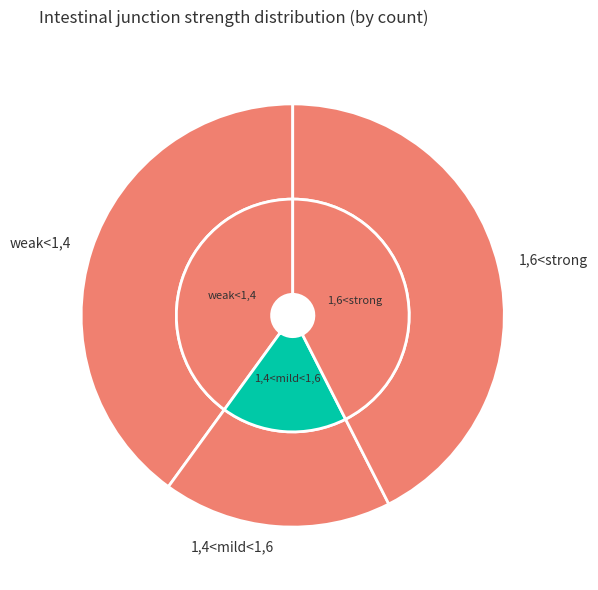

To the nearest percent, what percentage of the pie is S?

45%